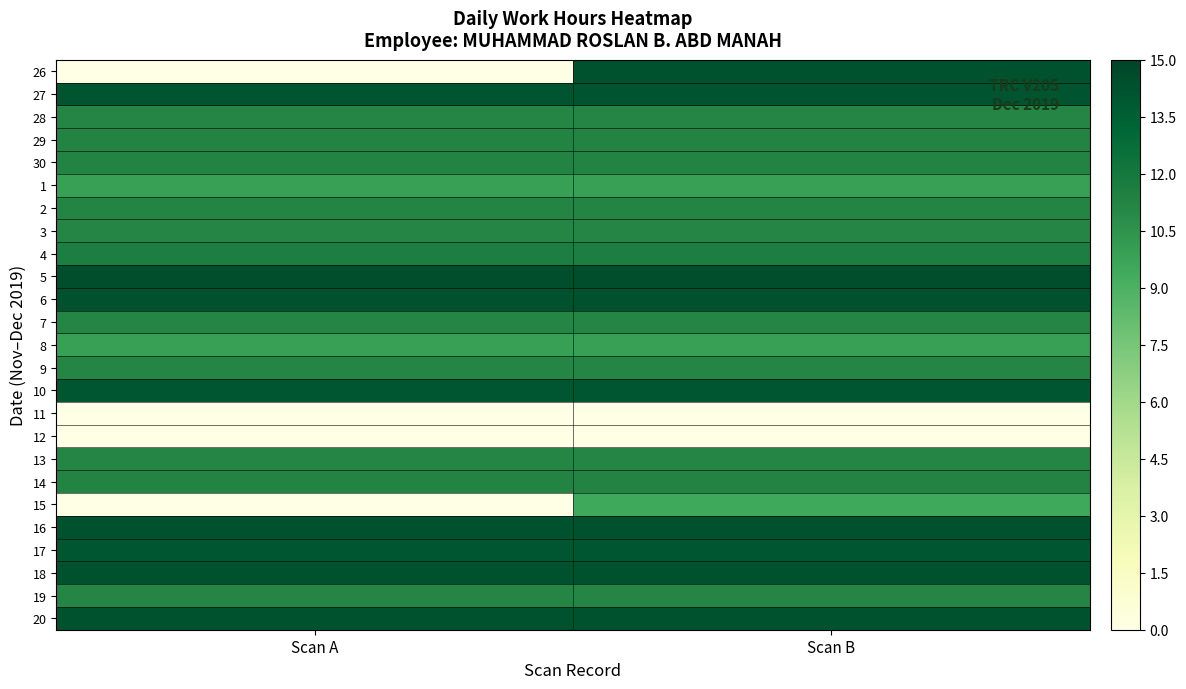

Which category has the lowest value across all series?

Scan A